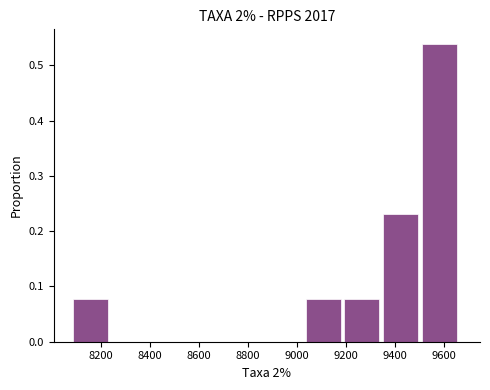

Which range on the x-axis has the tallest bar?

9500 to 9660